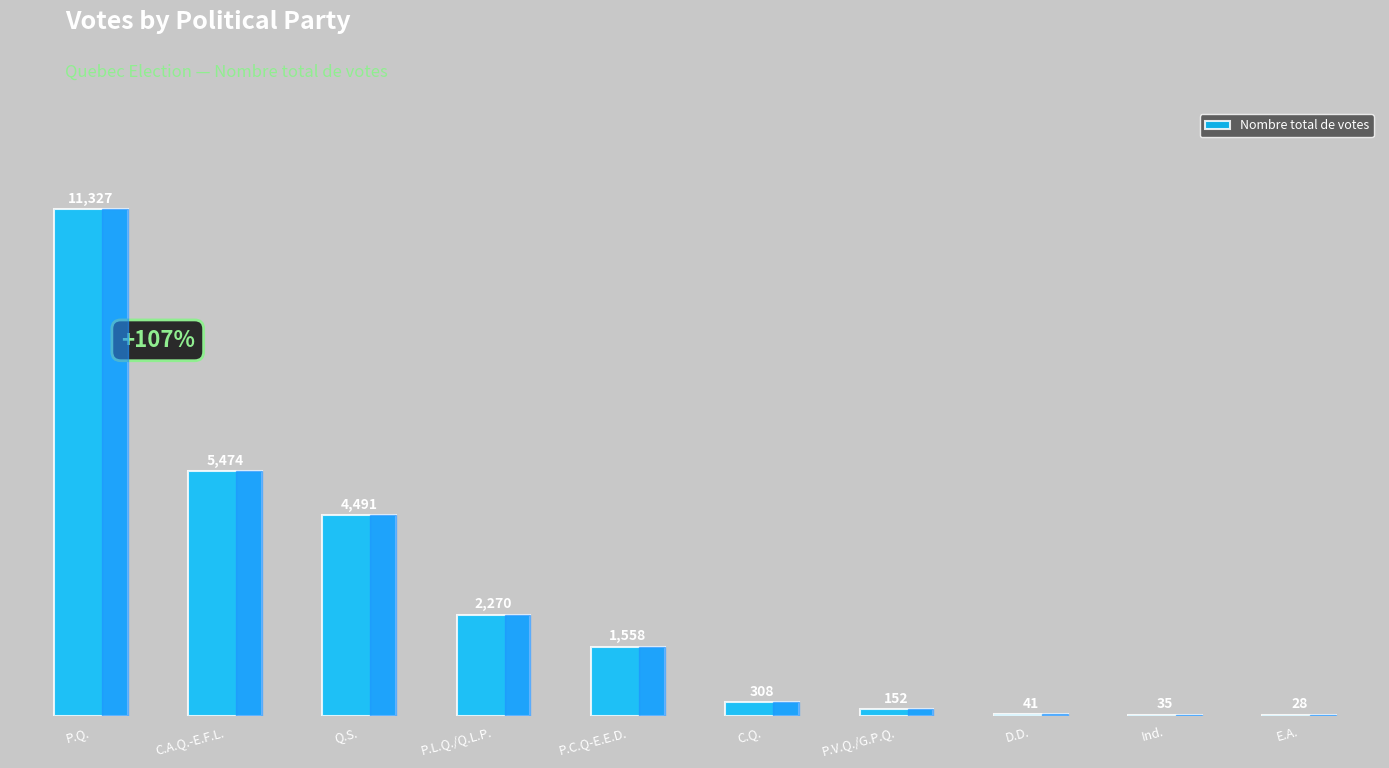

How many data points does each series have?

10